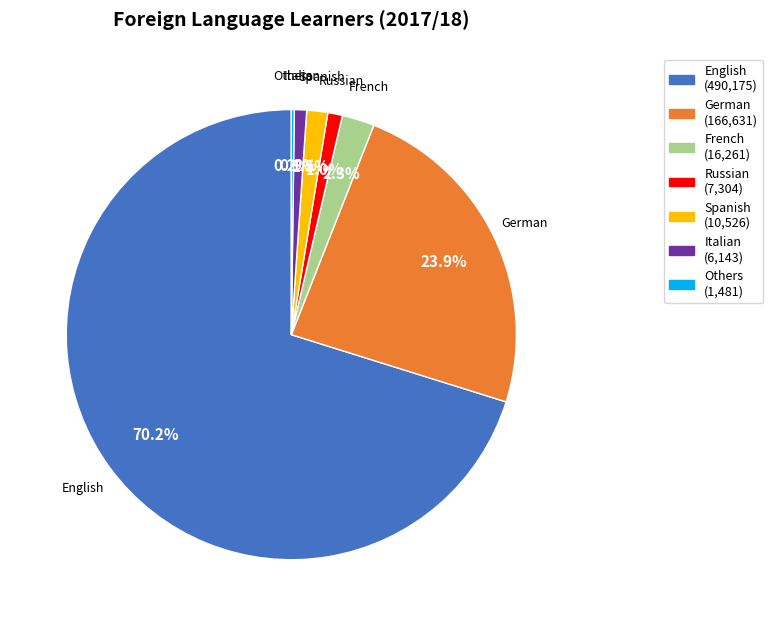

To the nearest percent, what is the combined percentage of Russian and Italian?

2%